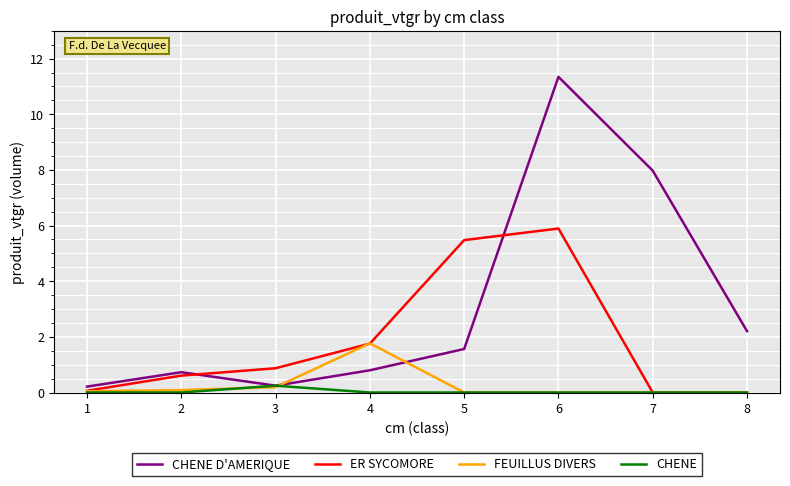

Which series has the largest range (max minus min)?

CHENE D'AMERIQUE